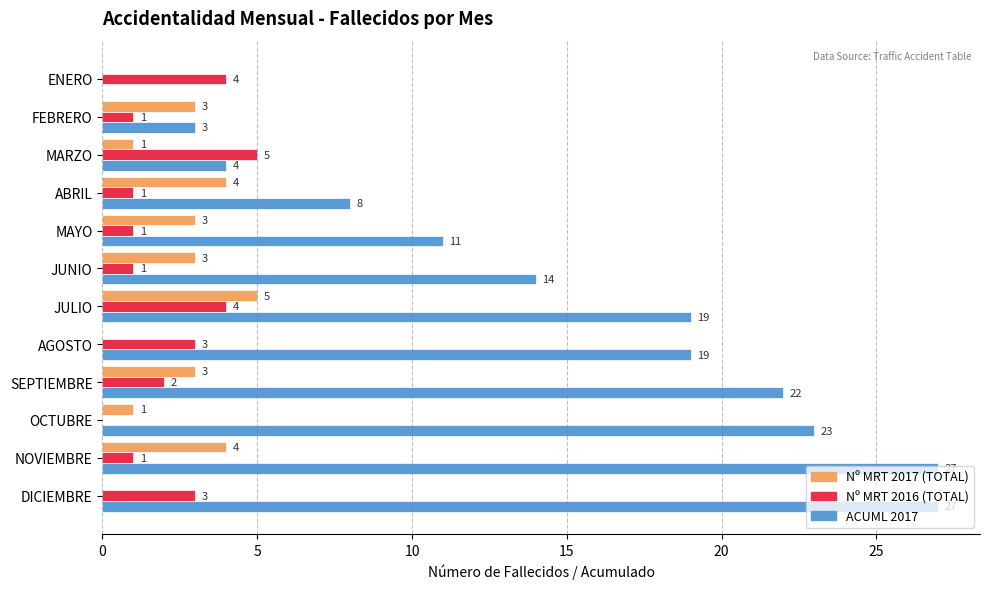

Is the value of Nº MRT 2016 (TOTAL) at MAYO greater than the value of Nº MRT 2017 (TOTAL) at AGOSTO?

Yes